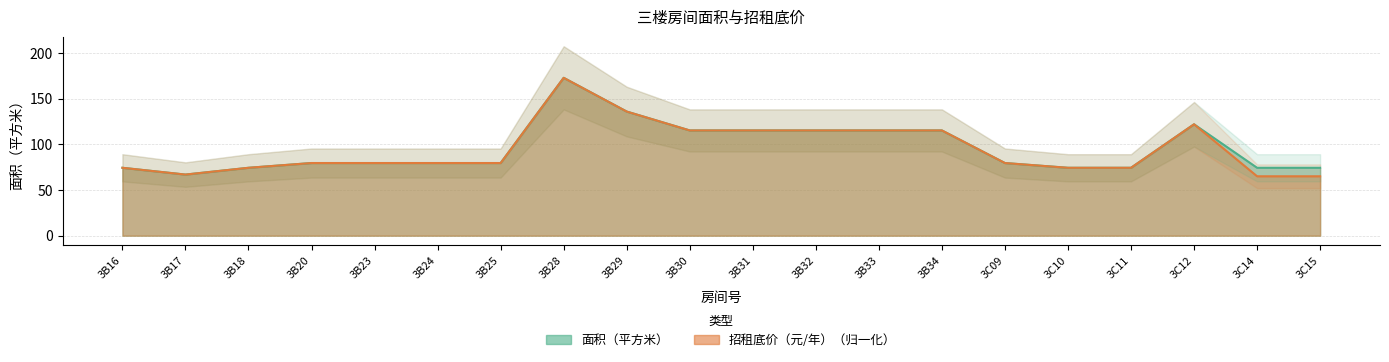

What value does the 面积（平方米） series have at 3B32?

115.3